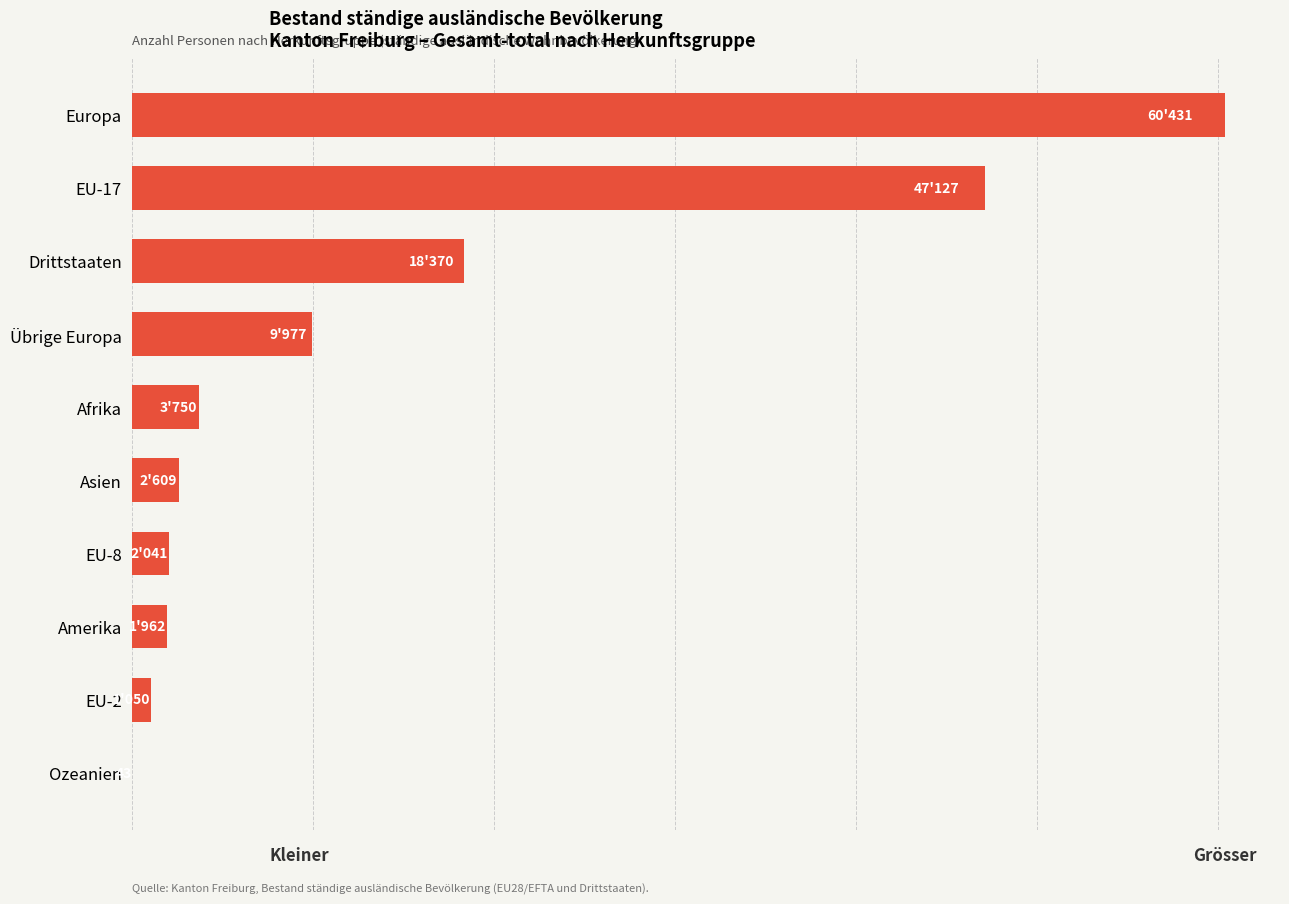

What is the minimum value shown in the chart?

43